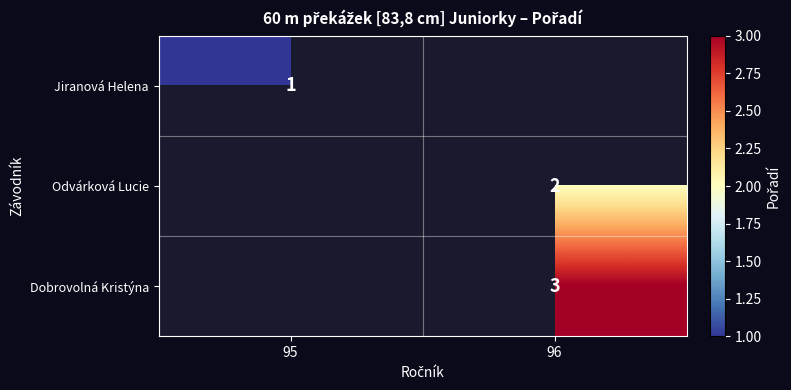

What is the maximum value shown in the chart?

3.0